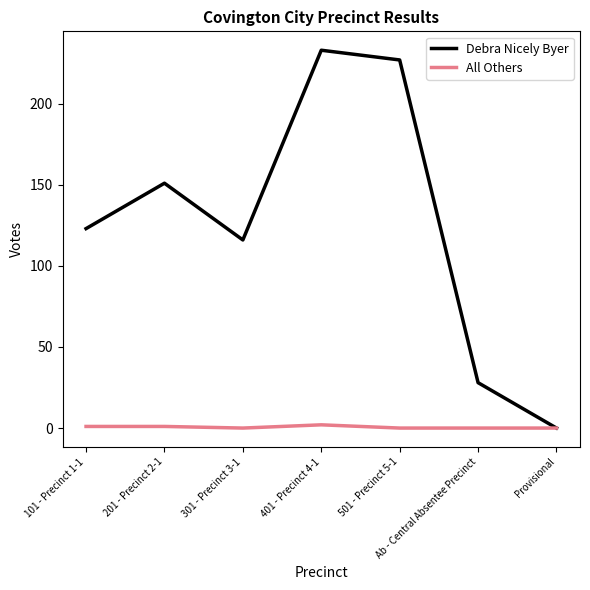

Is this an area chart (filled region under the line)?

No